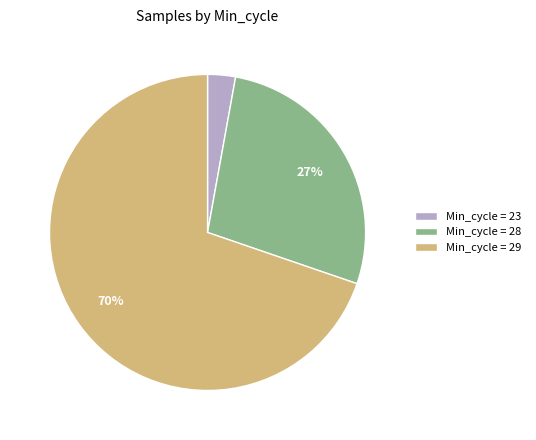

Between Min_cycle = 28 and Min_cycle = 23, which is larger?

Min_cycle = 28